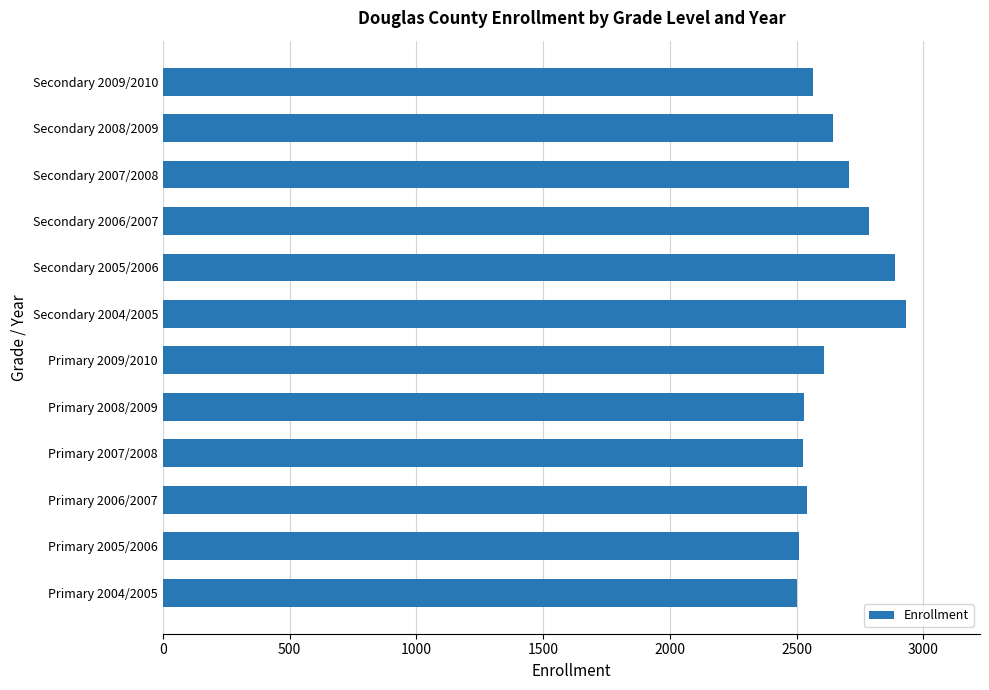

What is the difference between the maximum and minimum values?

427